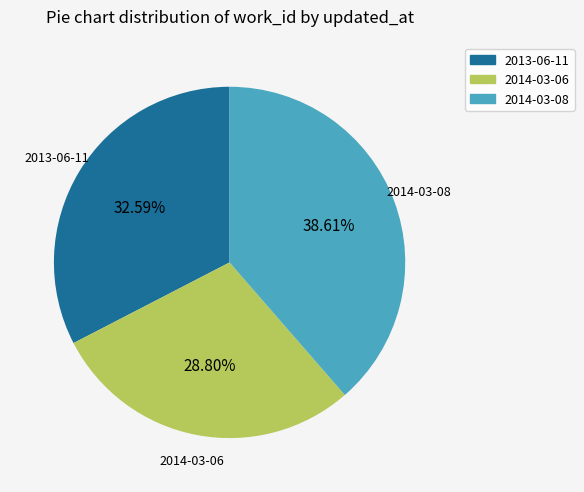

To the nearest percent, what is the combined percentage of 2014-03-06 and 2013-06-11?

61%